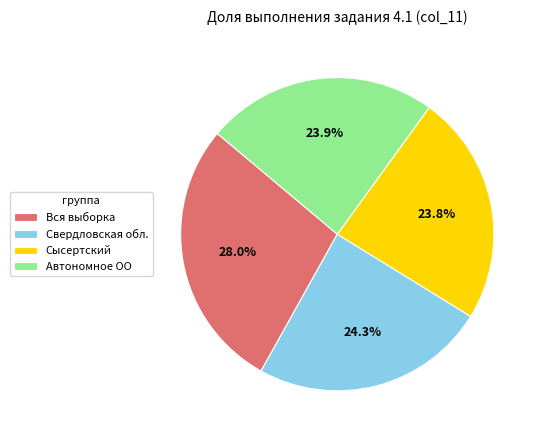

To the nearest percent, what percentage of the pie is Свердловская обл.?

24%